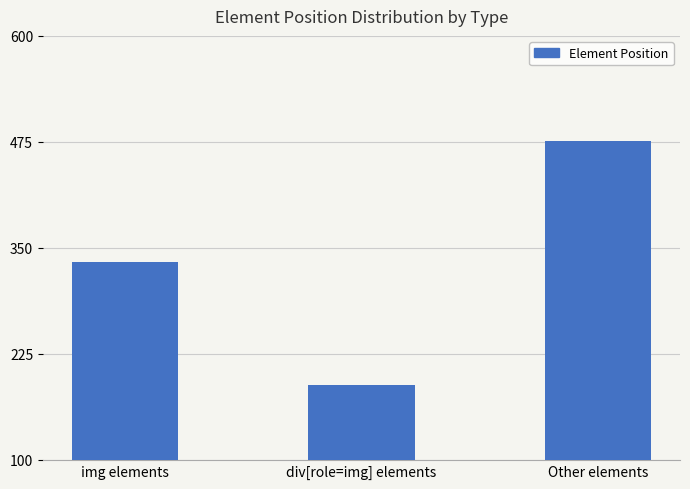

Between div[role=img] elements and Other elements, which is larger?

Other elements